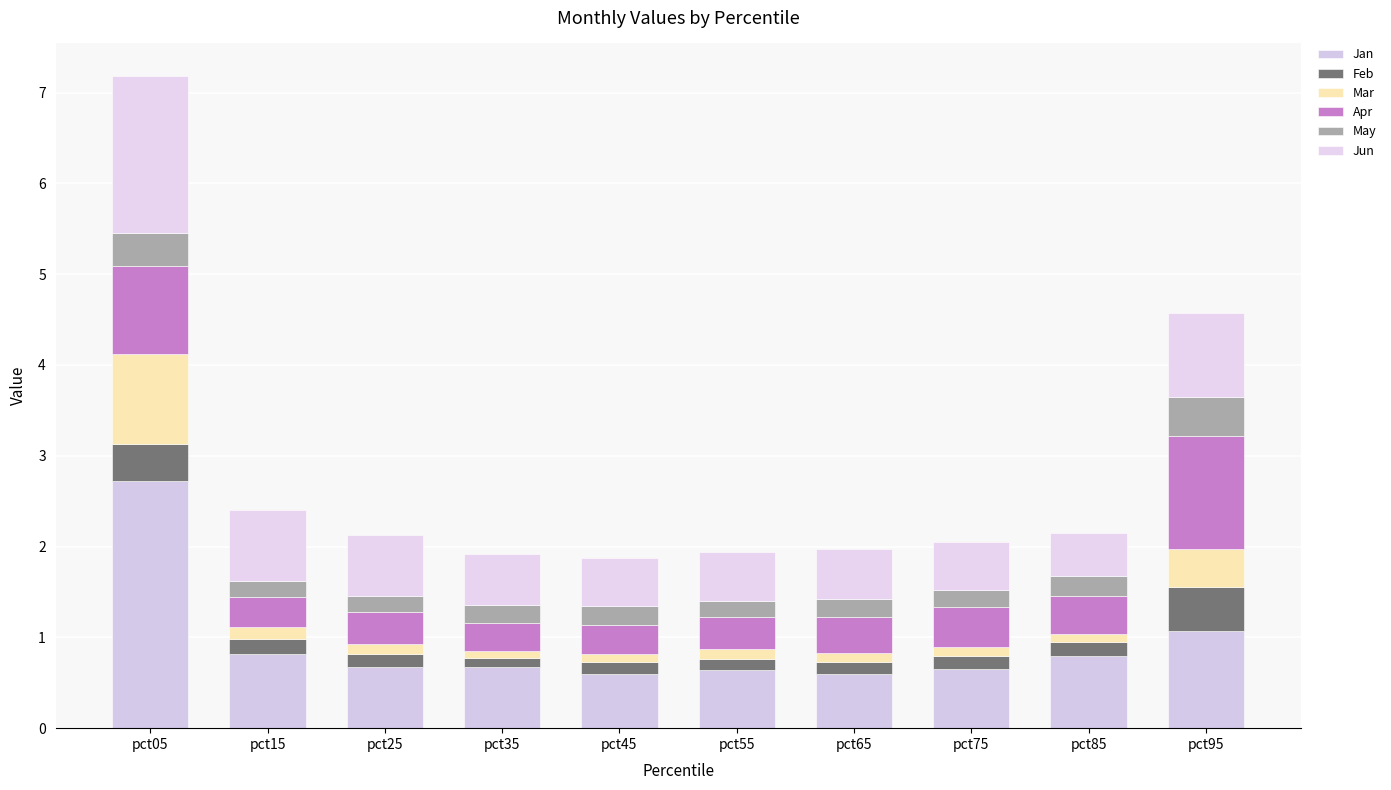

What is the minimum value for Jan?

0.6